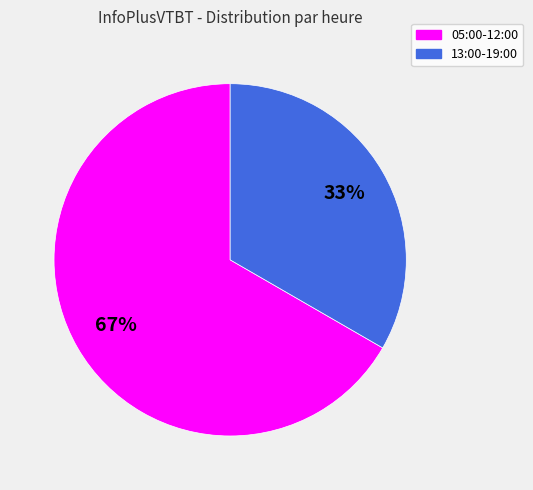

Rank the categories by value from highest to lowest.

05:00-12:00, 13:00-19:00